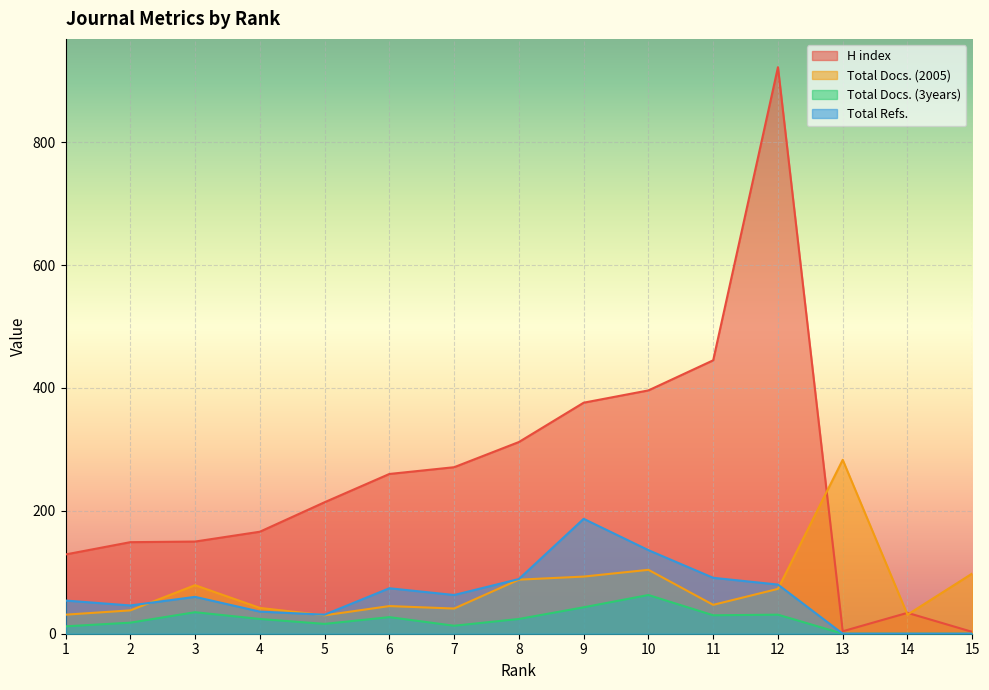

What is the difference between the maximum and minimum values in the H index series?

919